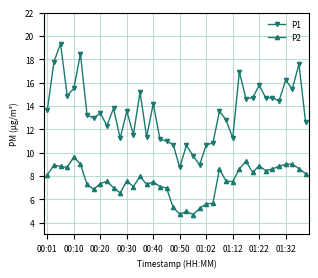

What is the greatest value displayed?

19.4